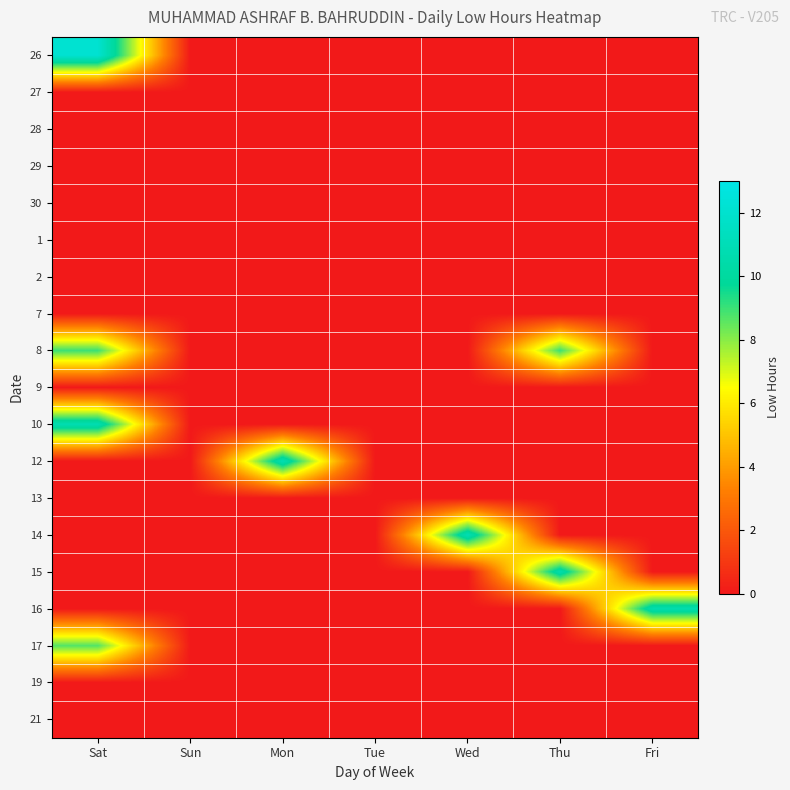

Reading left to right, transcribe all the data shown in this chart.

26: Sat=12.1	Sun=0.0	Mon=0.0	Tue=0.0	Wed=0.0	Thu=0.0	Fri=0.0
27: Sat=0.0	Sun=0.0	Mon=0.0	Tue=0.0	Wed=0.0	Thu=0.0	Fri=0.0
28: Sat=0.0	Sun=0.0	Mon=0.0	Tue=0.0	Wed=0.0	Thu=0.0	Fri=0.0
29: Sat=0.0	Sun=0.0	Mon=0.0	Tue=0.0	Wed=0.0	Thu=0.0	Fri=0.0
30: Sat=0.0	Sun=0.0	Mon=0.0	Tue=0.0	Wed=0.0	Thu=0.0	Fri=0.0
1: Sat=0.0	Sun=0.0	Mon=0.0	Tue=0.0	Wed=0.0	Thu=0.0	Fri=0.0
2: Sat=0.0	Sun=0.0	Mon=0.0	Tue=0.0	Wed=0.0	Thu=0.0	Fri=0.0
7: Sat=0.0	Sun=0.0	Mon=0.0	Tue=0.0	Wed=0.0	Thu=0.0	Fri=0.0
8: Sat=9.0	Sun=0.0	Mon=0.0	Tue=0.0	Wed=0.0	Thu=9.0	Fri=0.0
9: Sat=0.0	Sun=0.0	Mon=0.0	Tue=0.0	Wed=0.0	Thu=0.0	Fri=0.0
10: Sat=10.8	Sun=0.0	Mon=0.0	Tue=0.0	Wed=0.0	Thu=0.0	Fri=0.0
12: Sat=0.0	Sun=0.0	Mon=10.9	Tue=0.0	Wed=0.0	Thu=0.0	Fri=0.0
13: Sat=0.0	Sun=0.0	Mon=0.0	Tue=0.0	Wed=0.0	Thu=0.0	Fri=0.0
14: Sat=0.0	Sun=0.0	Mon=0.0	Tue=0.0	Wed=10.9	Thu=0.0	Fri=0.0
15: Sat=0.0	Sun=0.0	Mon=0.0	Tue=0.0	Wed=0.0	Thu=10.6	Fri=0.0
16: Sat=0.0	Sun=0.0	Mon=0.0	Tue=0.0	Wed=0.0	Thu=0.0	Fri=10.7
17: Sat=8.7	Sun=0.0	Mon=0.0	Tue=0.0	Wed=0.0	Thu=0.0	Fri=0.0
19: Sat=0.0	Sun=0.0	Mon=0.0	Tue=0.0	Wed=0.0	Thu=0.0	Fri=0.0
21: Sat=0.0	Sun=0.0	Mon=0.0	Tue=0.0	Wed=0.0	Thu=0.0	Fri=0.0